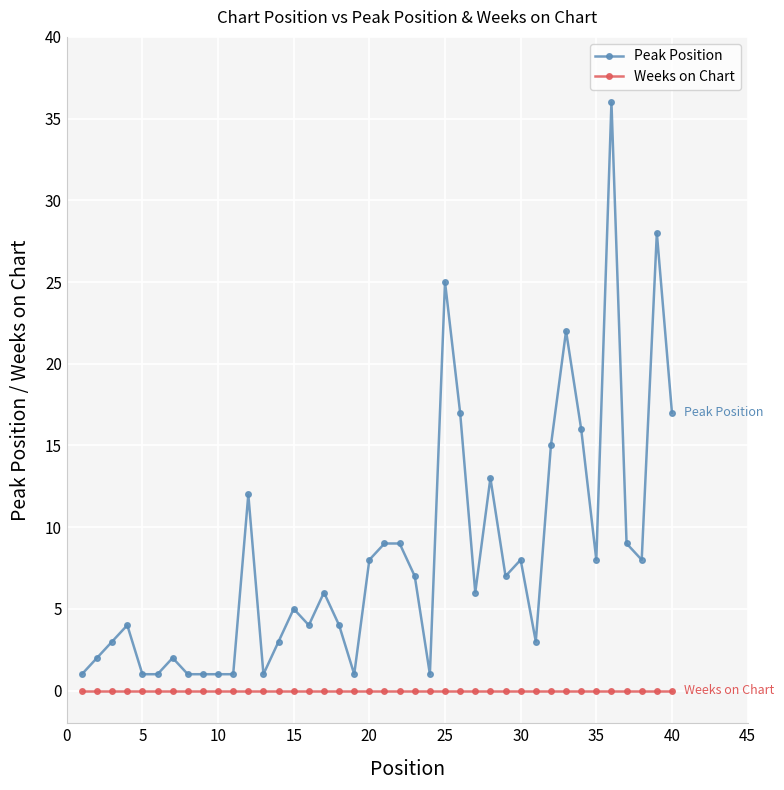

Which series has the largest range (max minus min)?

Peak Position